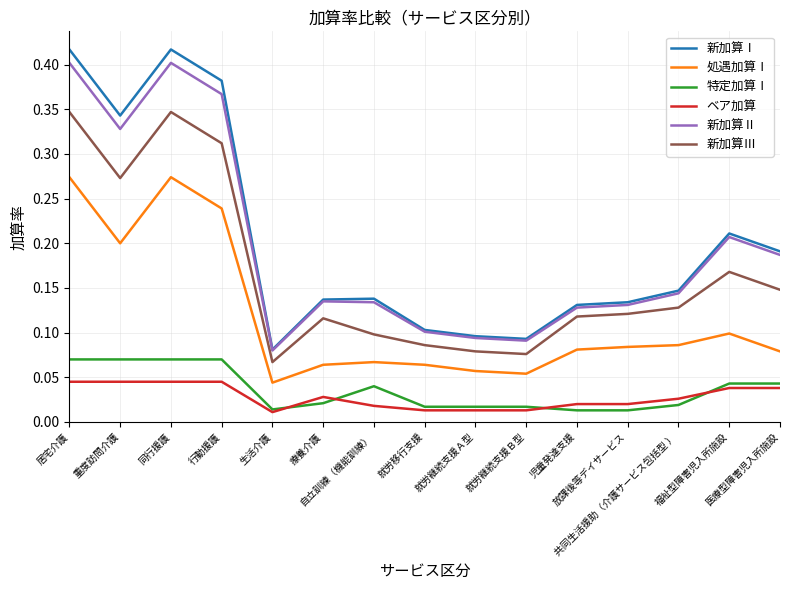

True or false: 新加算Ⅱ and 特定加算Ⅰ cross at least once.

False